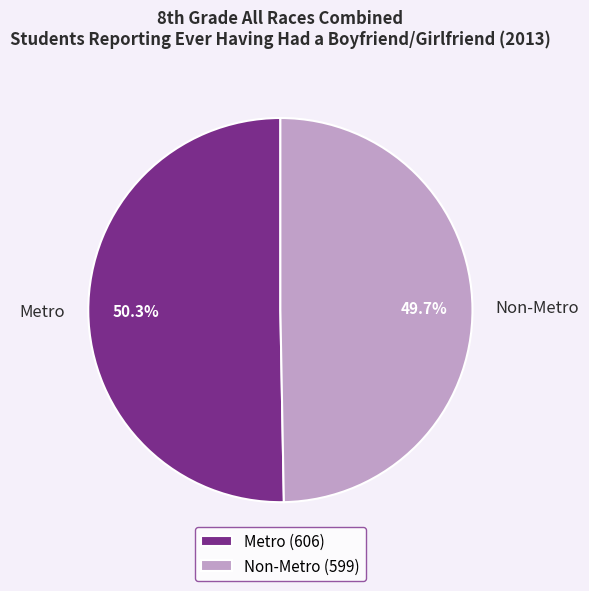

Is it true that Metro is 41% of the pie?

False